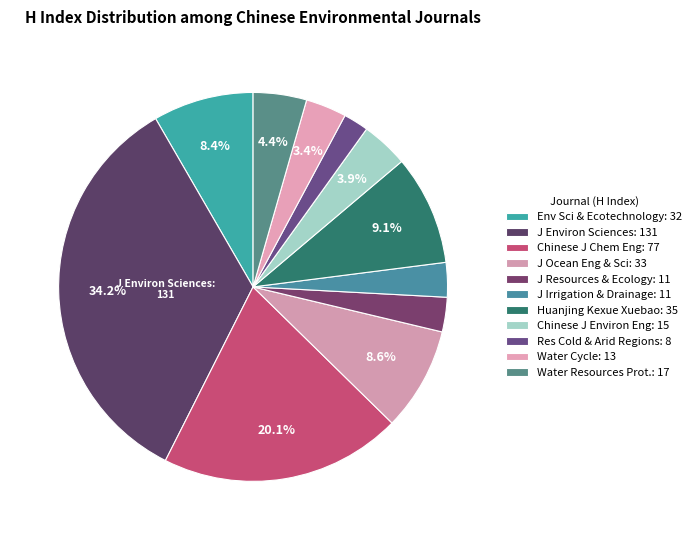

How many segments does this pie chart have?

11